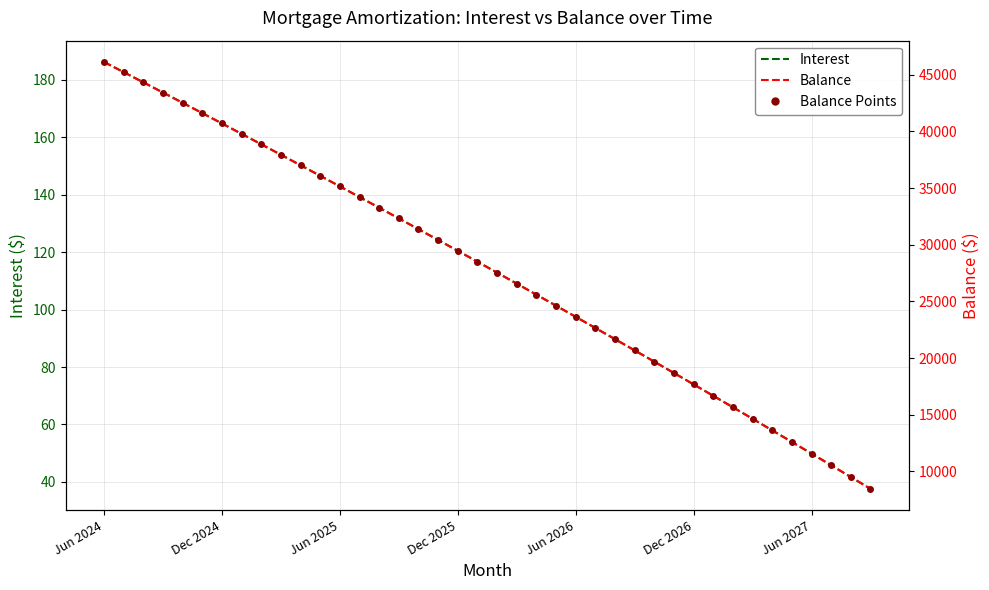

True or false: Balance Points and Balance intersect in this chart.

False